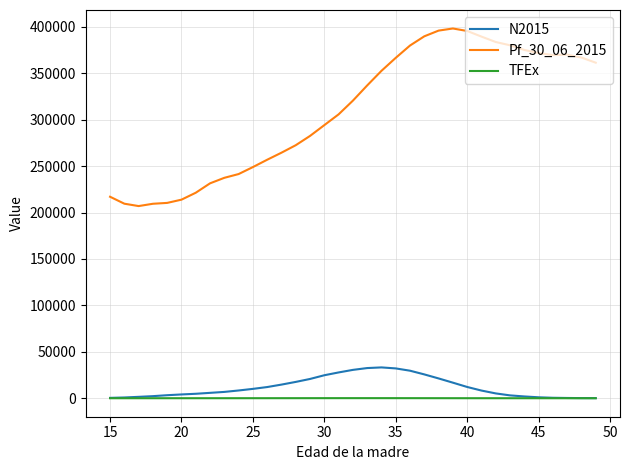

Which series has the largest total across all categories?

Pf_30_06_2015